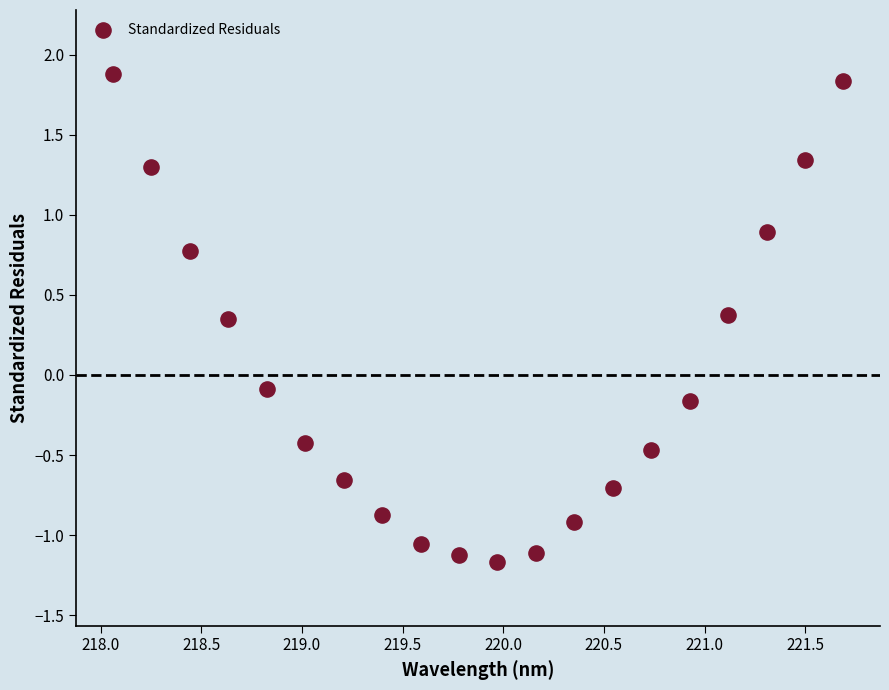

What is the range of X values (max minus min)?

3.6